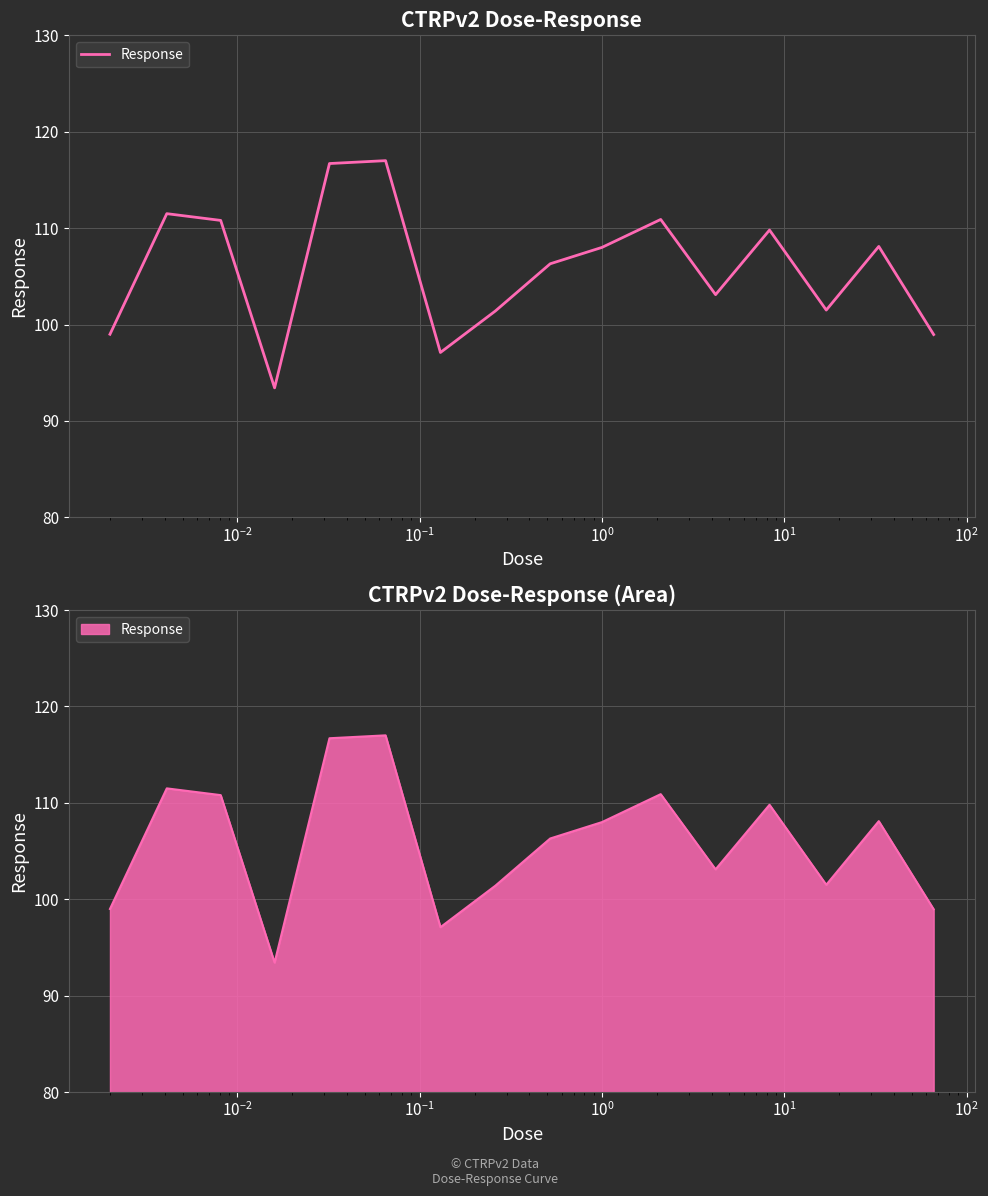

What is the average value?

105.8